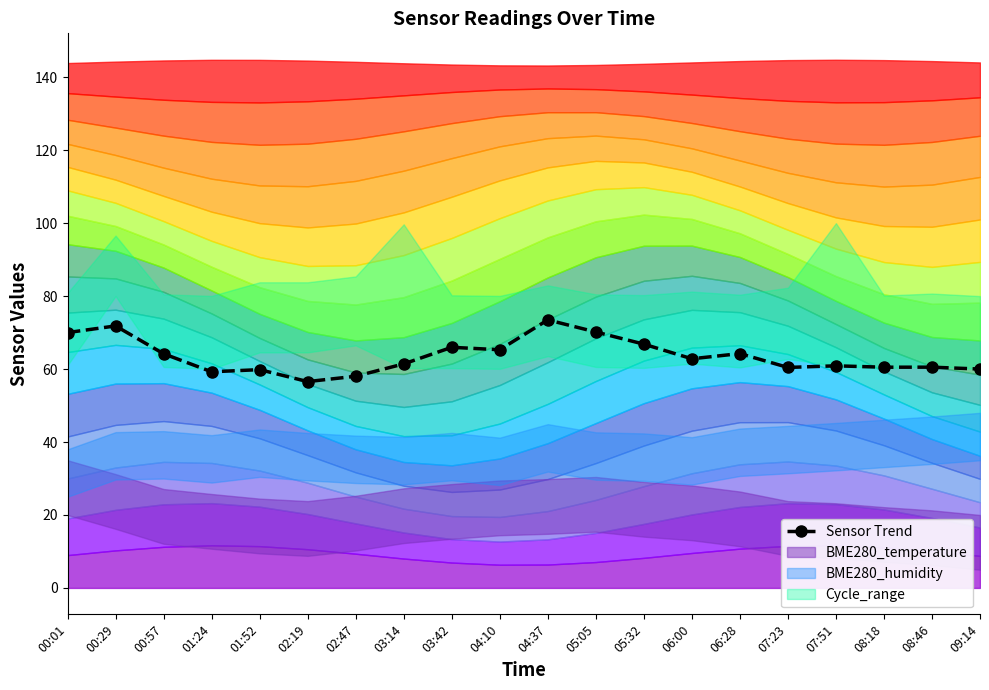

Reading left to right, transcribe all the data shown in this chart.

70.0	71.8	64.2	59.3	59.8	56.6	58.0	61.4	66.0	65.3	73.5	70.2	66.8	62.8	64.2	60.4	60.9	60.5	60.5	60.0